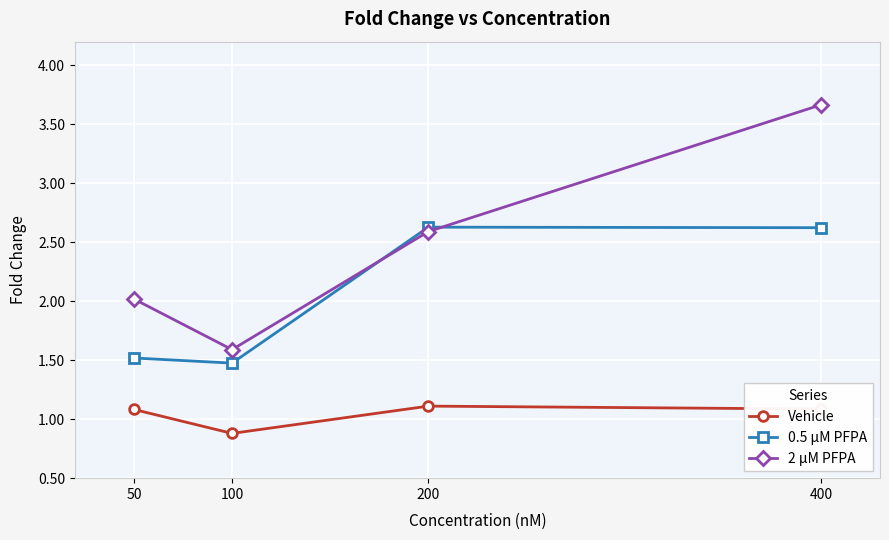

Rank the series by their maximum value, from highest to lowest.

2 μM PFPA, 0.5 μM PFPA, Vehicle